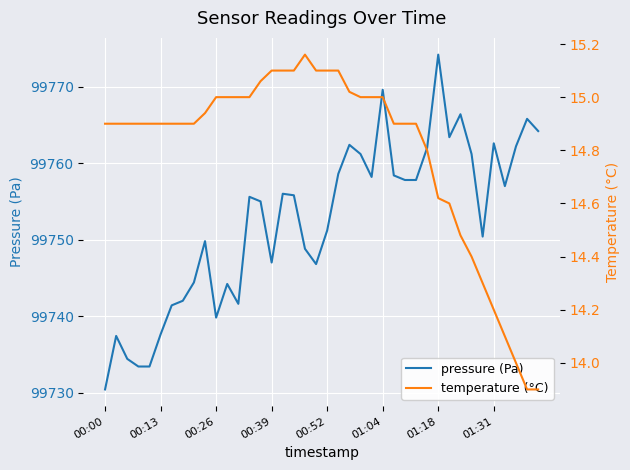

At which label does pressure (Pa) reach its peak?

01:18